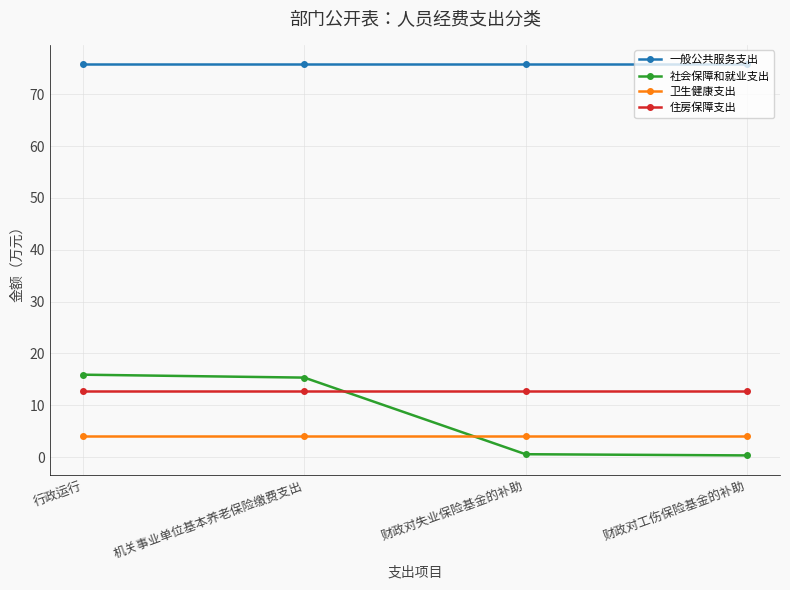

What is the average value of the 住房保障支出 series?

12.8